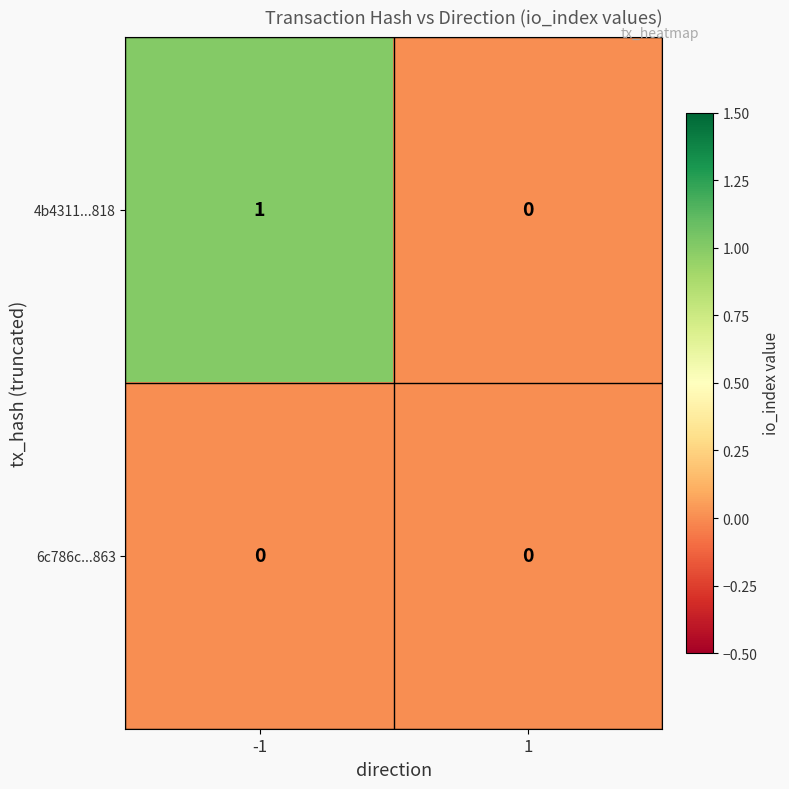

Which series has the largest total across all categories?

4b4311...818